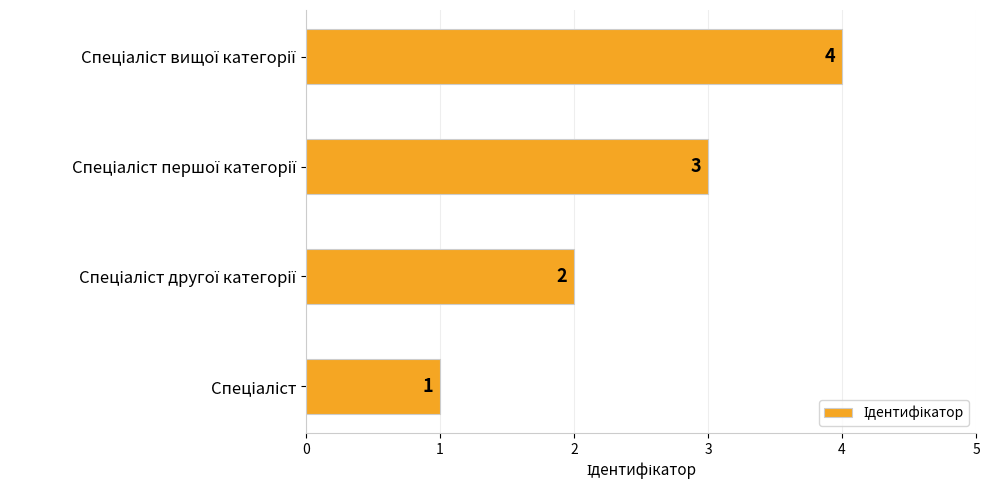

What is the greatest value displayed?

4